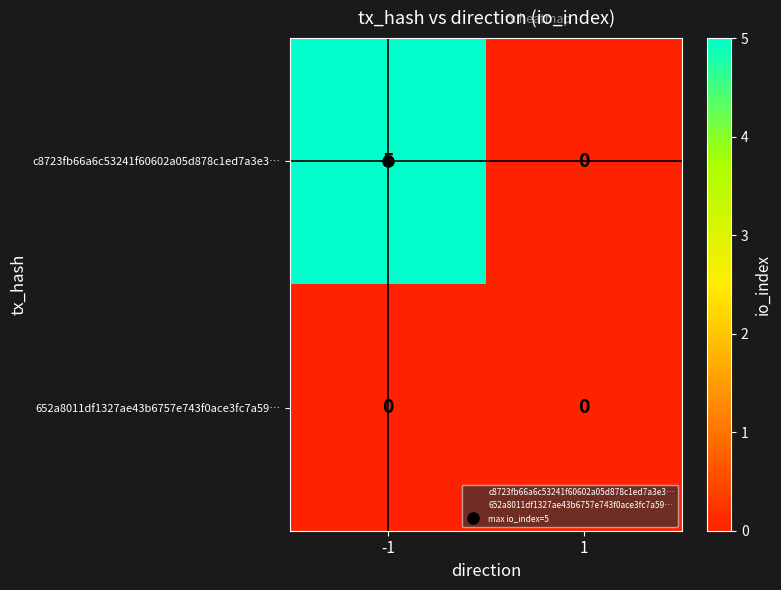

List the series in order of their overall mean, highest first.

c8723fb66a6c53241f60602a05d878c1ed7a3e3…, 652a8011df1327ae43b6757e743f0ace3fc7a59…